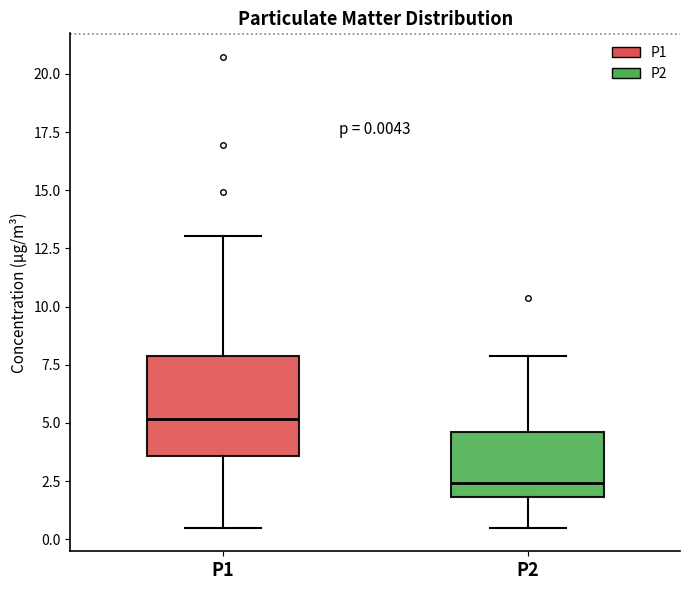

Which box's median line is the highest?

P1